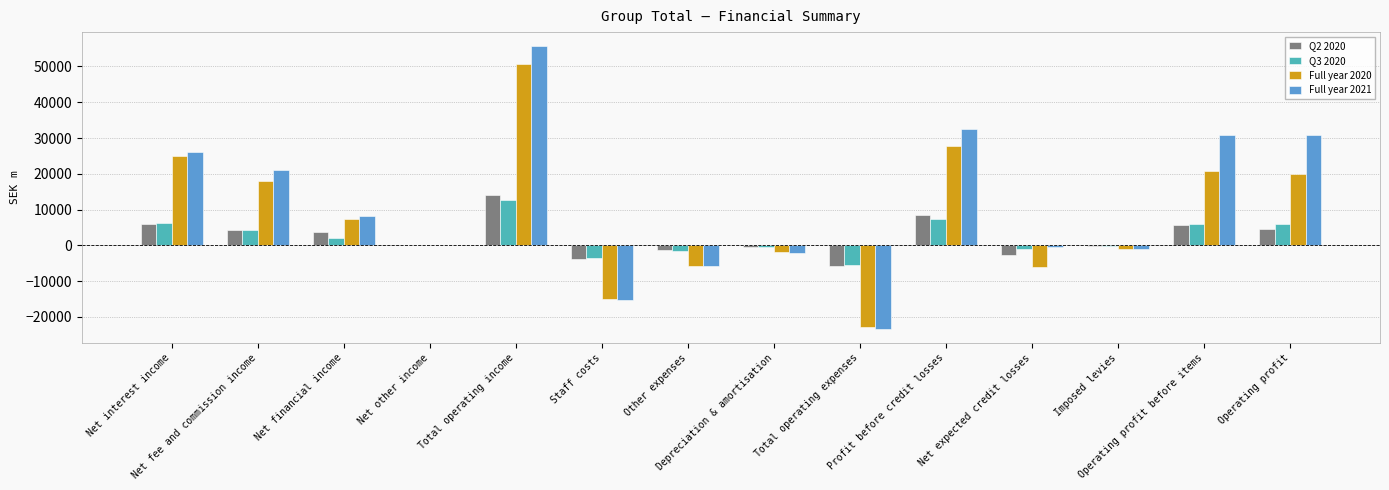

What is the greatest value displayed?

55637.9